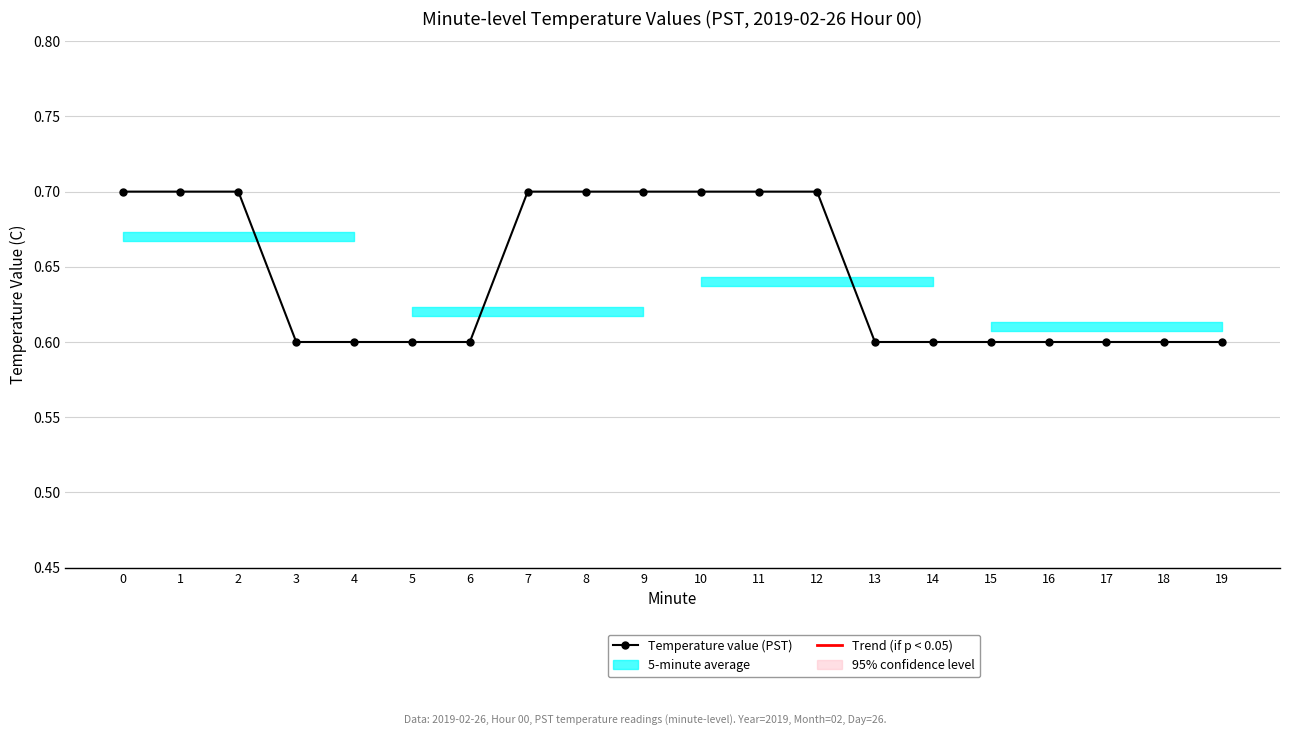

What is the maximum value shown in the chart?

0.7